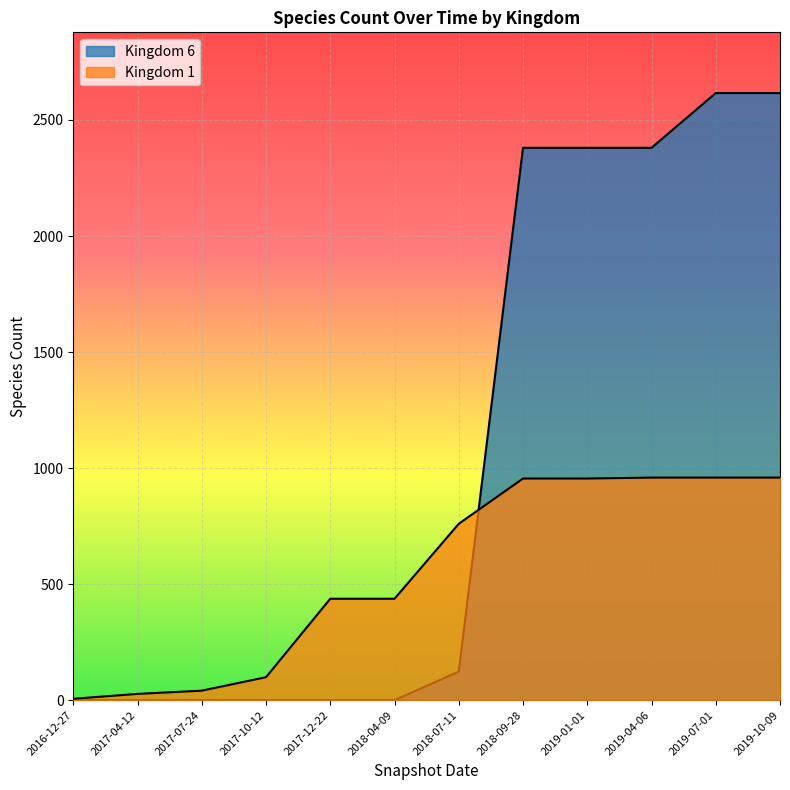

How many lines are shown in the chart?

2